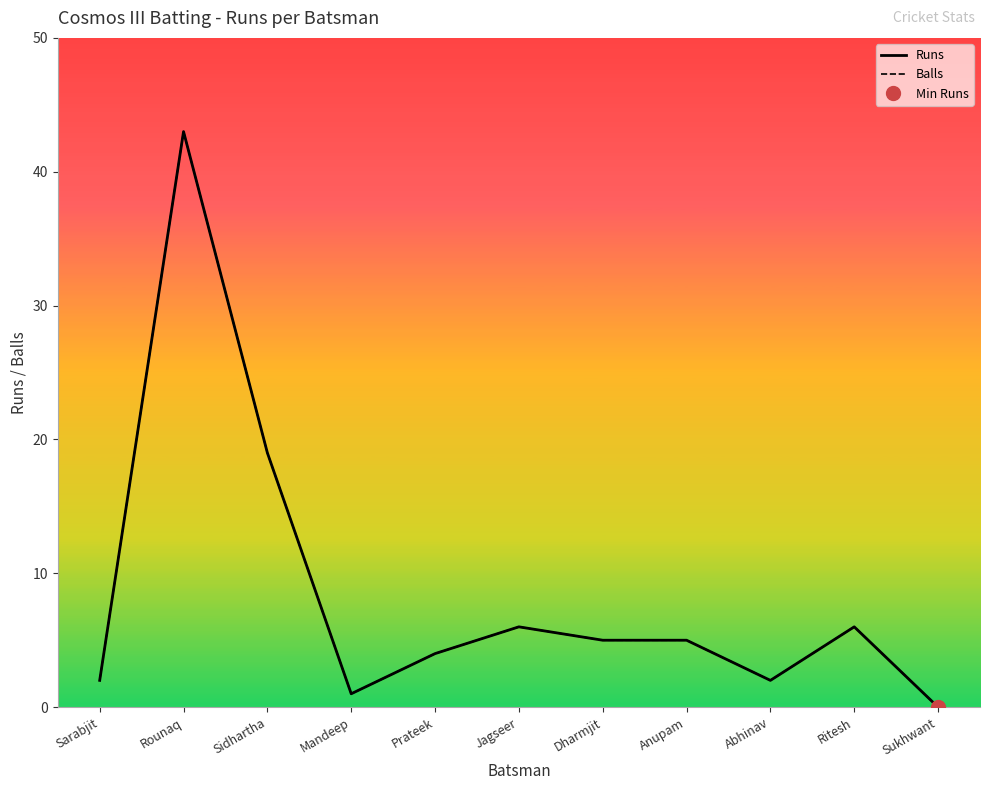

True or false: Balls and Runs cross at least once.

False